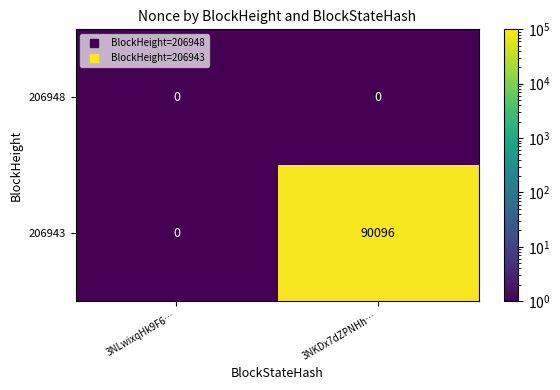

At which category is the sum across all series the highest?

3NKDx7dZPNHh…